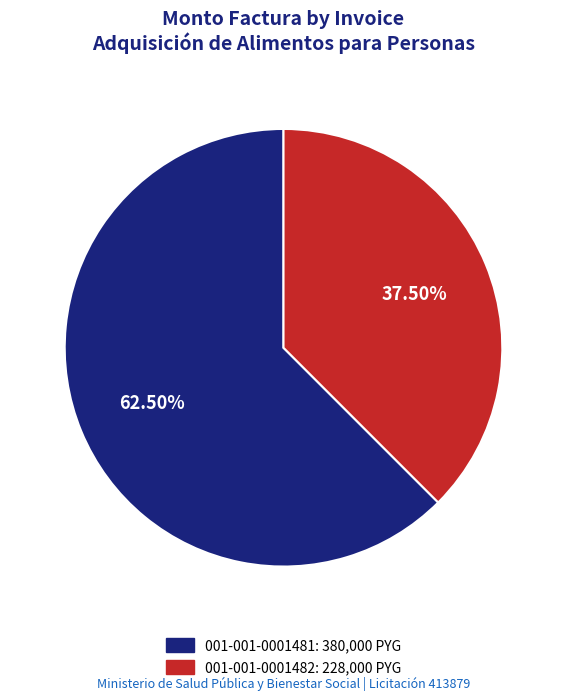

To the nearest percent, what is the combined percentage of 001-001-0001481 and 001-001-0001482?

100%